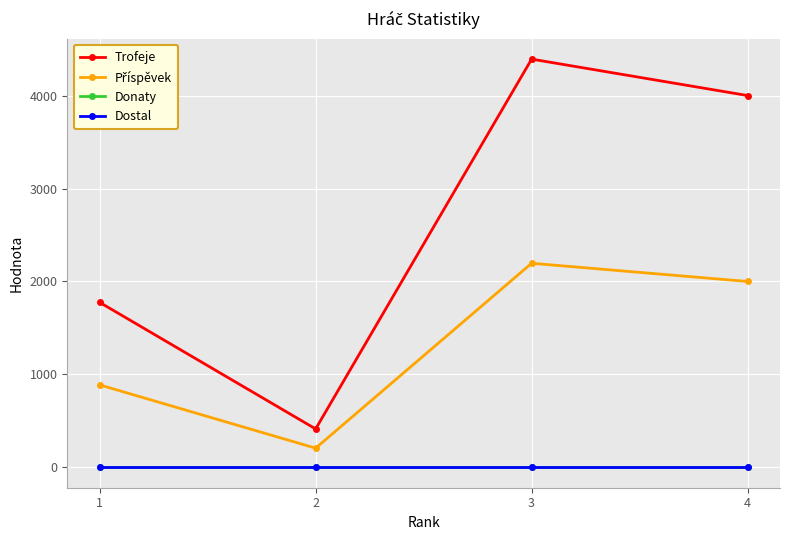

Between 4 and 1, which is larger?

4